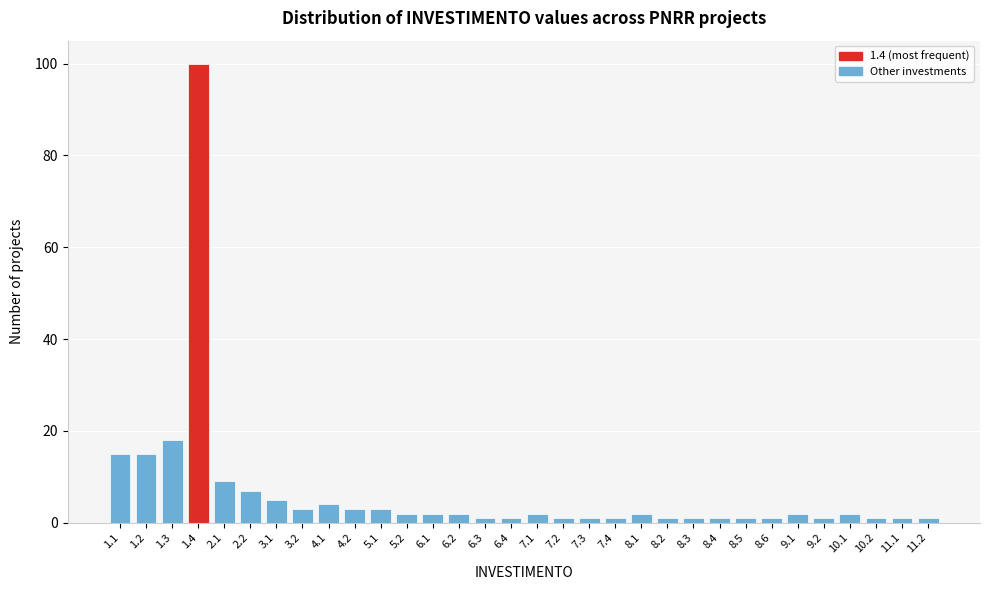

What is the maximum value shown in the chart?

100